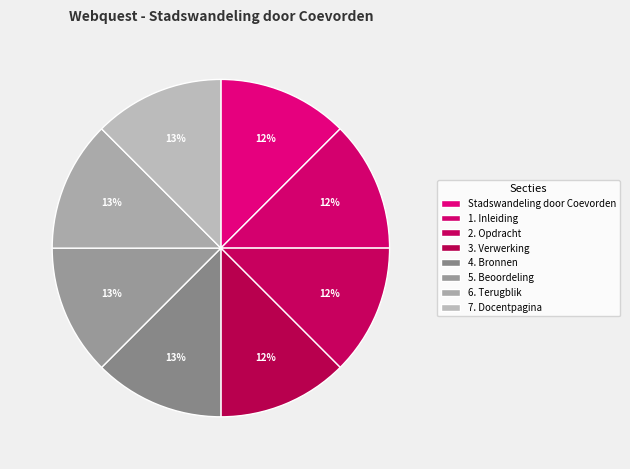

Combined, what portion of the pie is Stadswandeling door Coevorden and 6. Terugblik?

25.0%